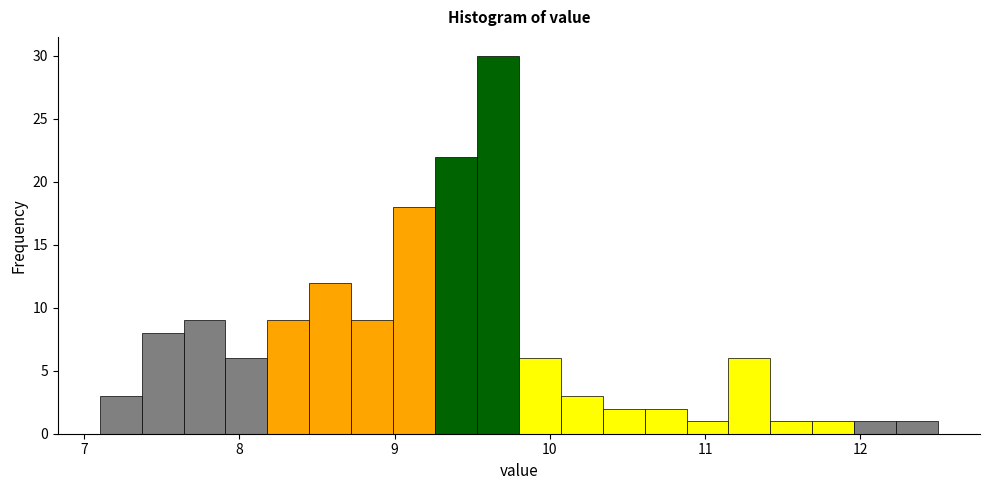

Around what value on the x-axis is the tallest bar? Give the approximate position of its centre, as read against the axis.

9.7